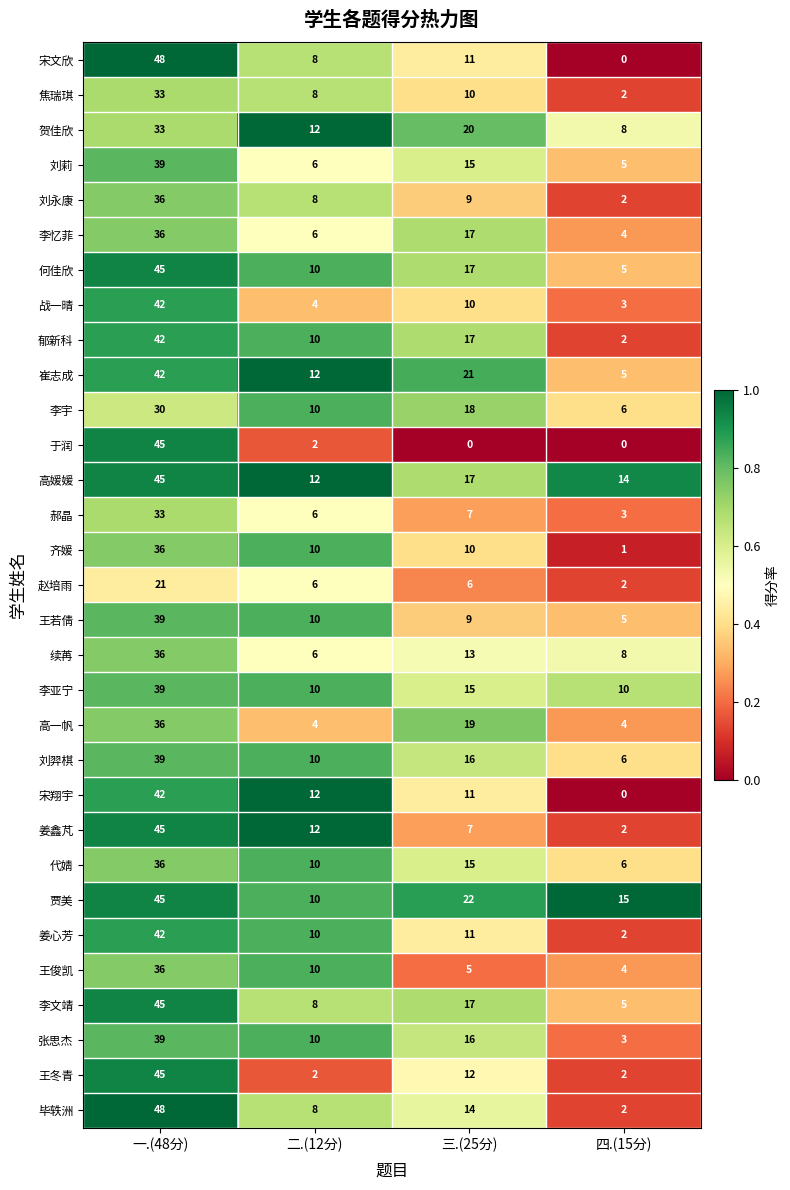

Between 二.(12分) and 四.(15分), which series saw the biggest shift?

宋翔宇